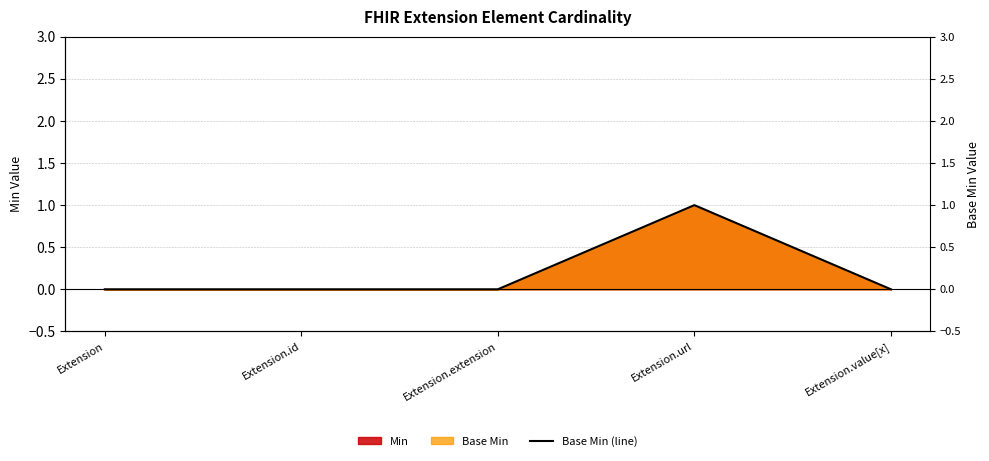

How many interior local peaks (higher than both neighbors) does the data have?

1